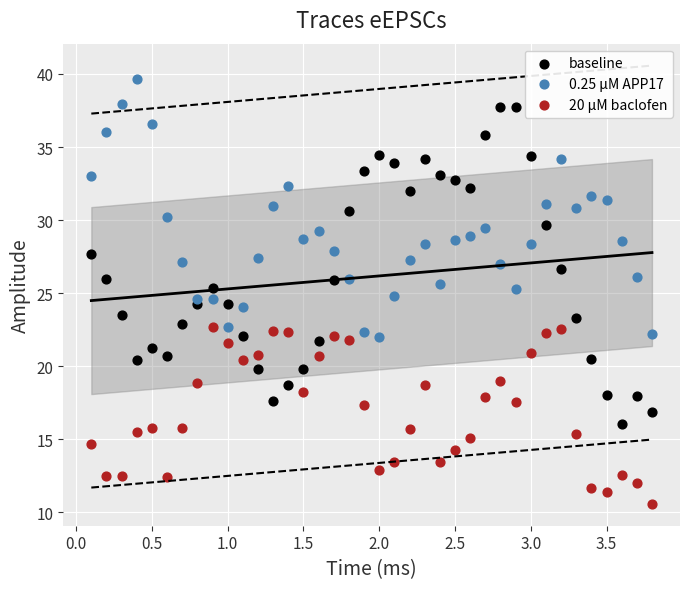

Which series reaches the maximum Y coordinate?

0.25 µM APP17